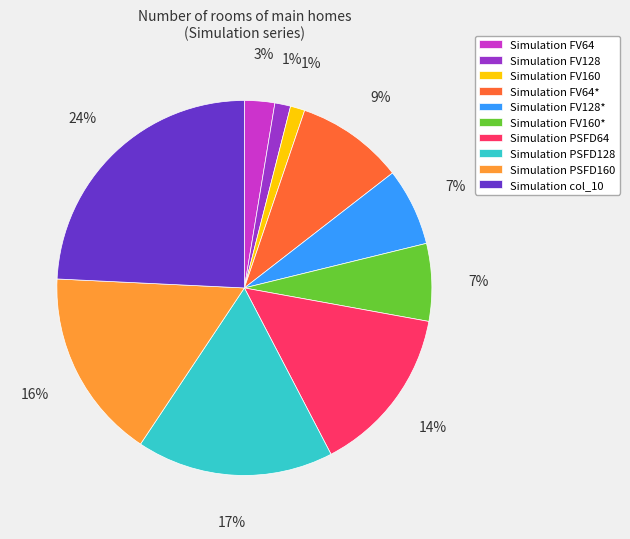

How many segments does this pie chart have?

10